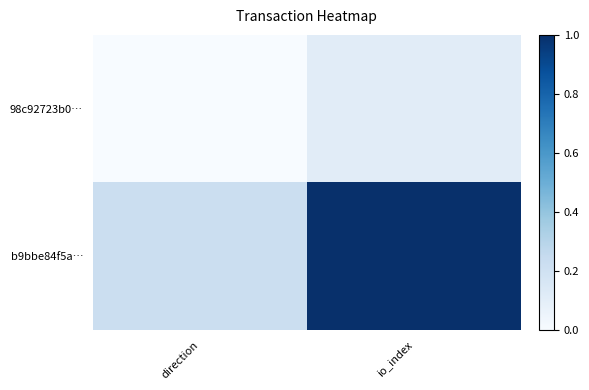

The 98c92723b0… series shows 0.1 at io_index. True or false?

True